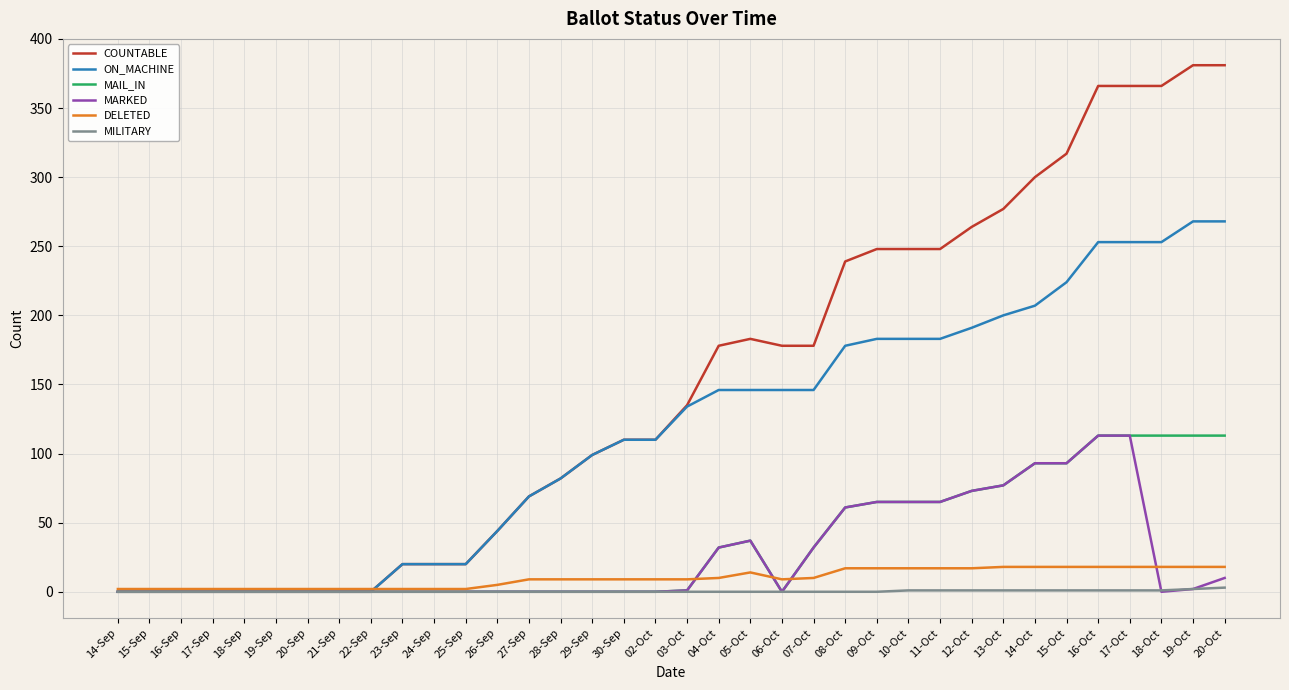

Is the value of ON_MACHINE at 29-Sep greater than the value of MARKED at 29-Sep?

Yes